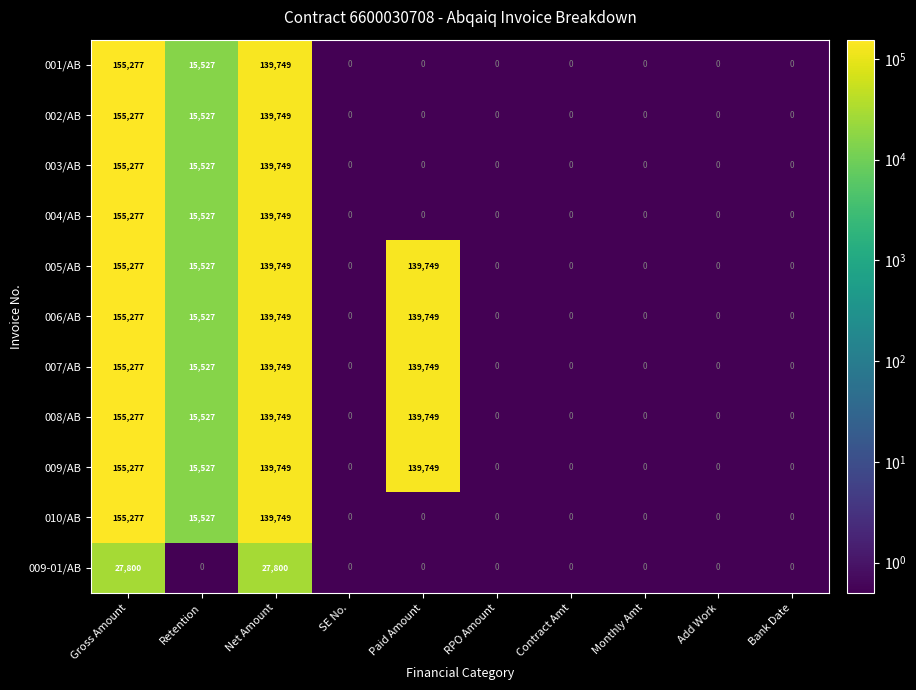

What is the difference between the maximum and minimum values in the 009/AB series?

155277